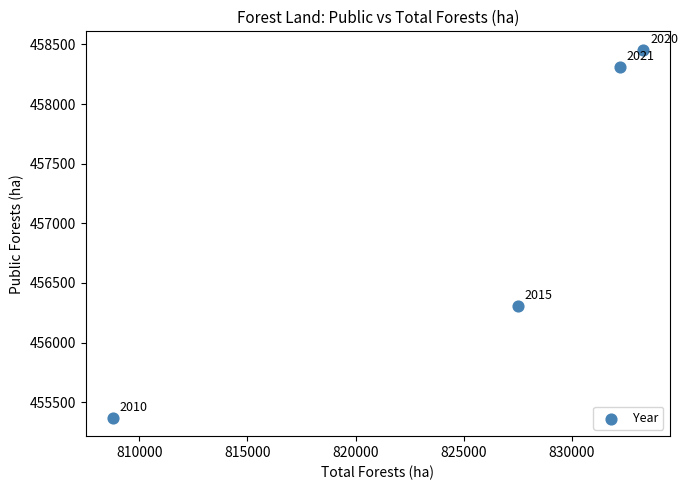

What Y value in the scatter plot is closest to 456913?

456304